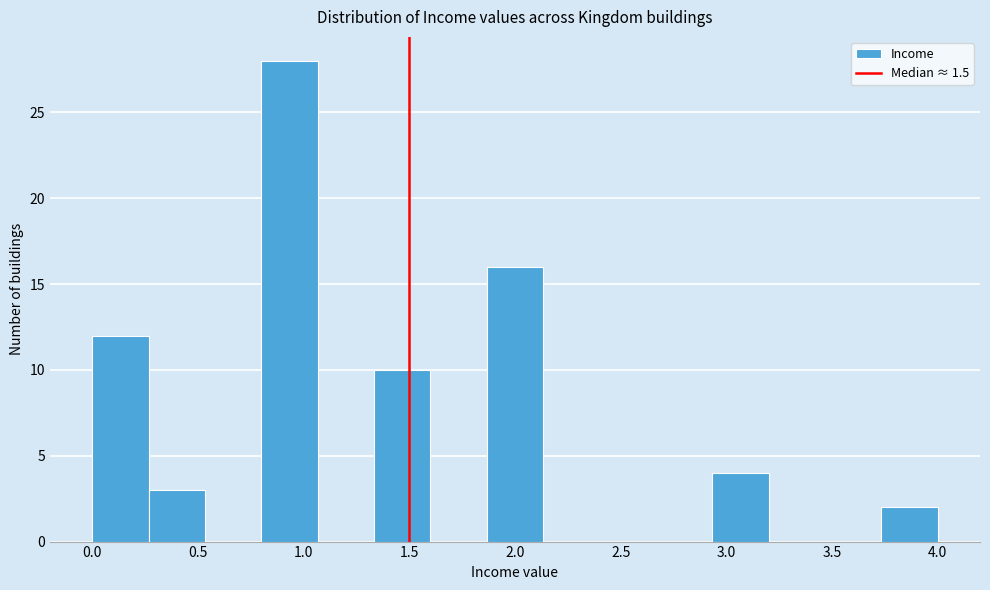

Reading left to right, transcribe this chart: for each bar, give the range it covers on the x-axis and its height. Neither the bar edges nor the heights are printed on the chart, so give them approximately, as read against the axes.

0.00 to 0.25: 12
0.25 to 0.55: 3
0.55 to 0.80: 0
0.80 to 1.05: 28
1.05 to 1.35: 0
1.35 to 1.60: 10
1.60 to 1.85: 0
1.85 to 2.15: 16
2.15 to 2.40: 0
2.40 to 2.65: 0
2.65 to 2.95: 0
2.95 to 3.20: 4
3.20 to 3.45: 0
3.45 to 3.75: 0
3.75 to 4.00: 2